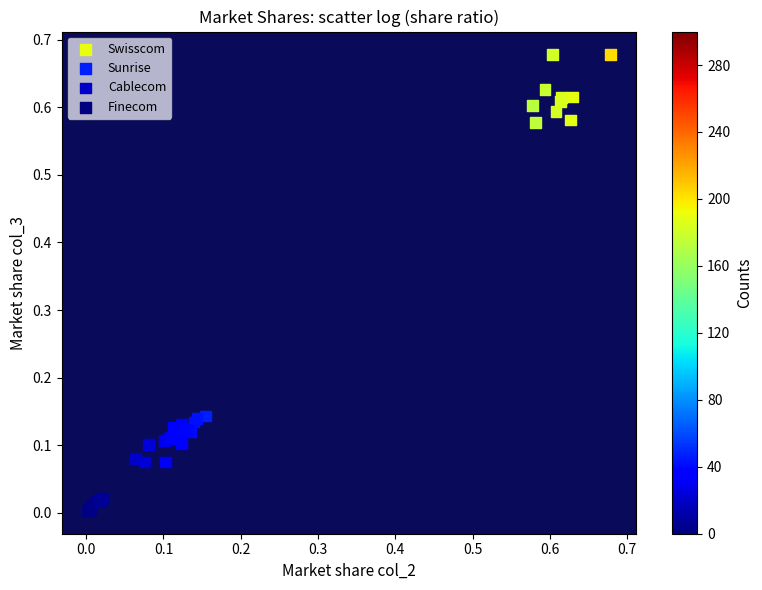

Which series contains the lowest Y value?

Finecom